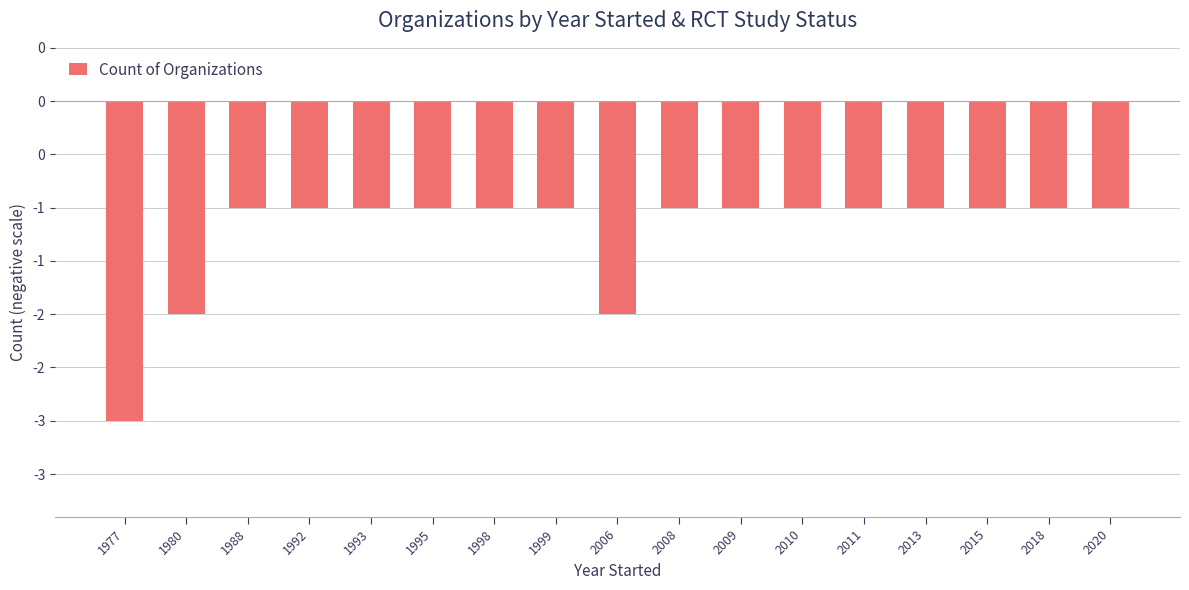

What is the sum of the values at 2015 and 2020?

-2